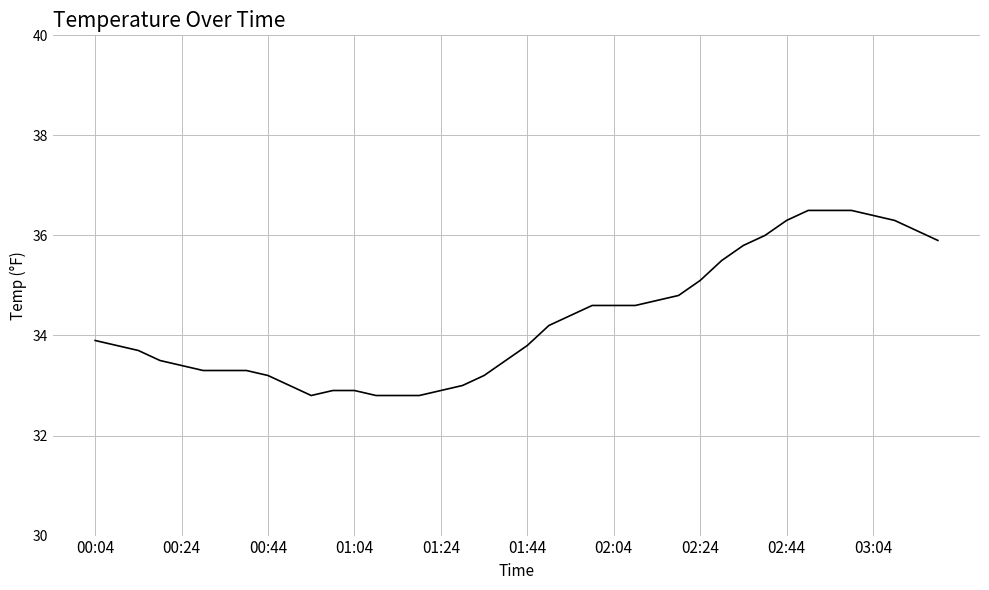

What is the minimum value shown in the chart?

32.8